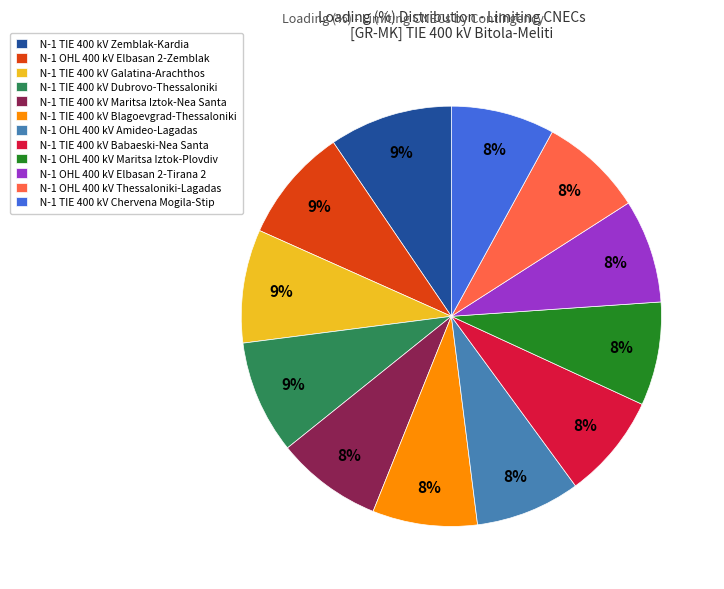

Does N-1 TIE 400 kV Zemblak-Kardia account for over 50% of the chart?

No